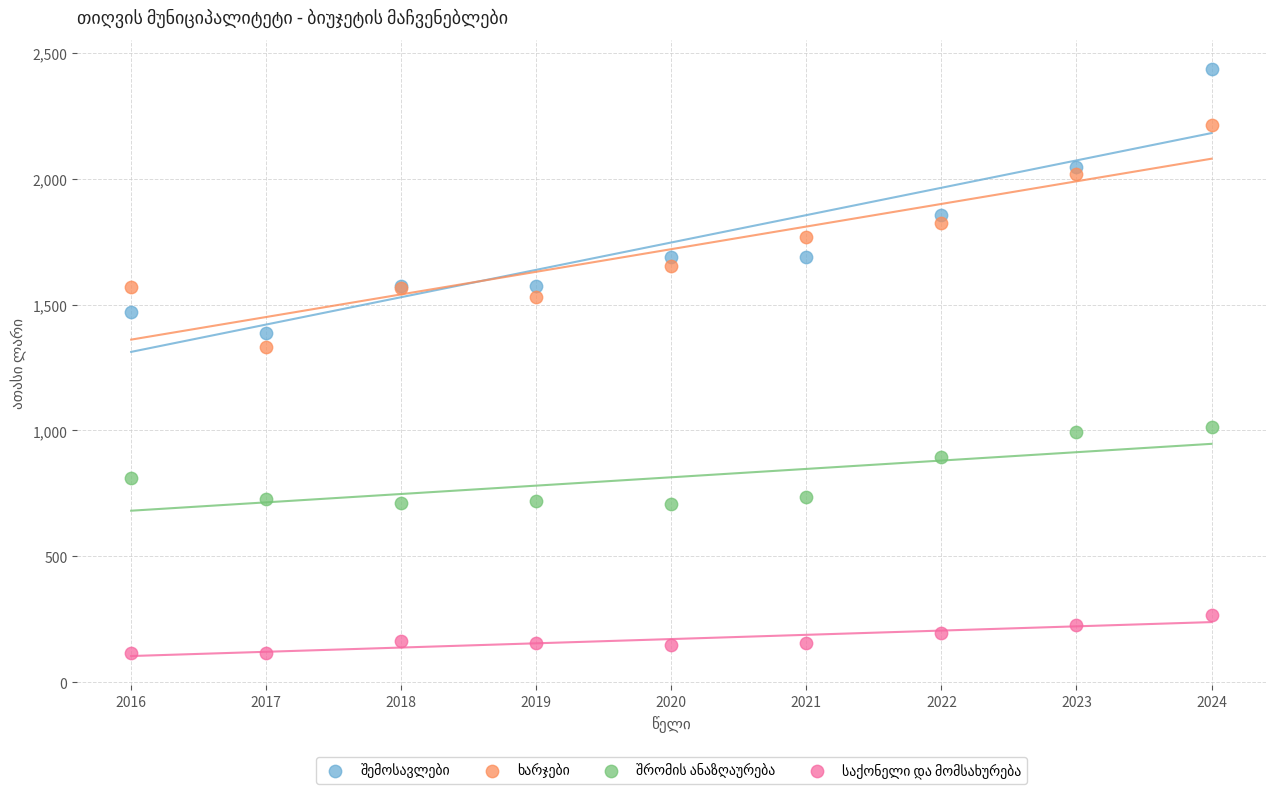

What is the X range (max minus min) for the scatter plot?

8.0